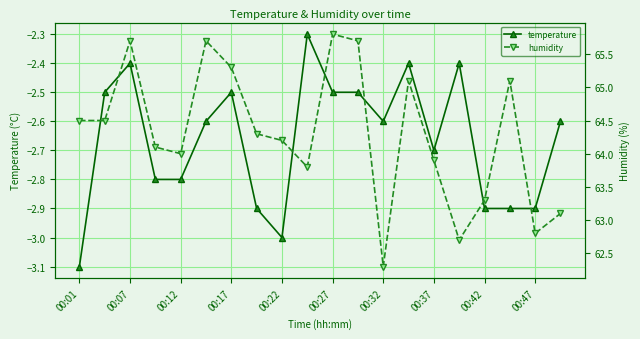

What value does the humidity series have at 19?

63.1